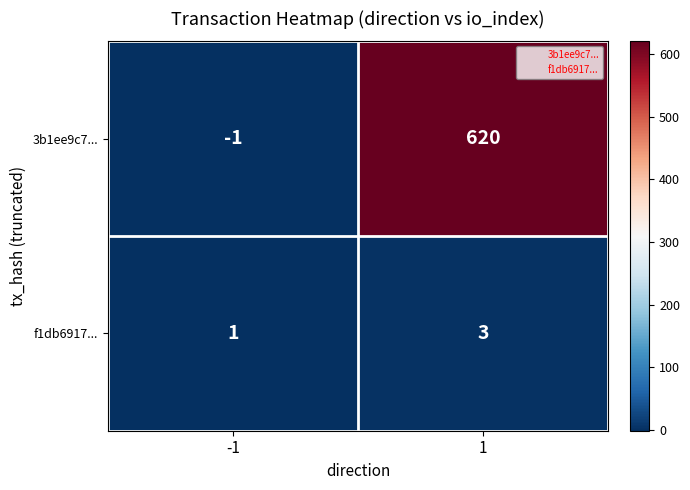

Which series has the largest range (max minus min)?

3b1ee9c7...